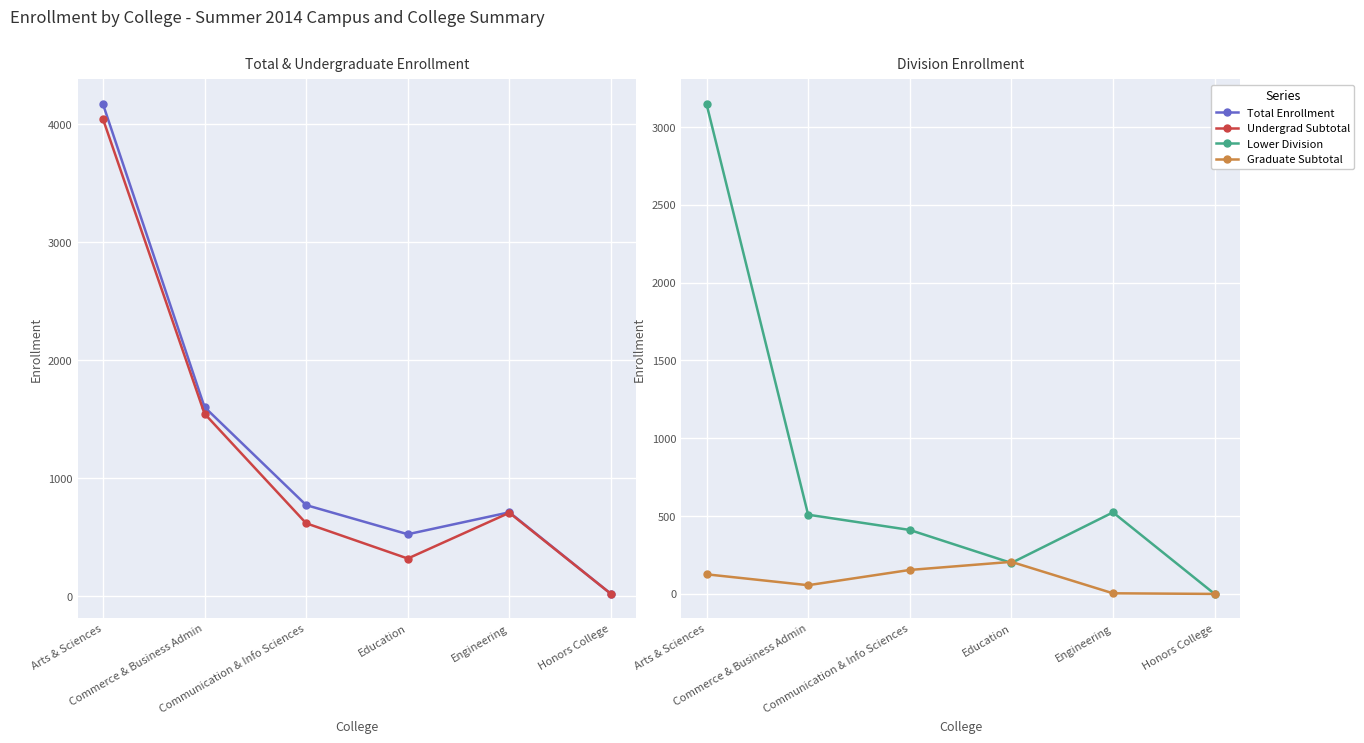

Count the number of data series in this chart.

4